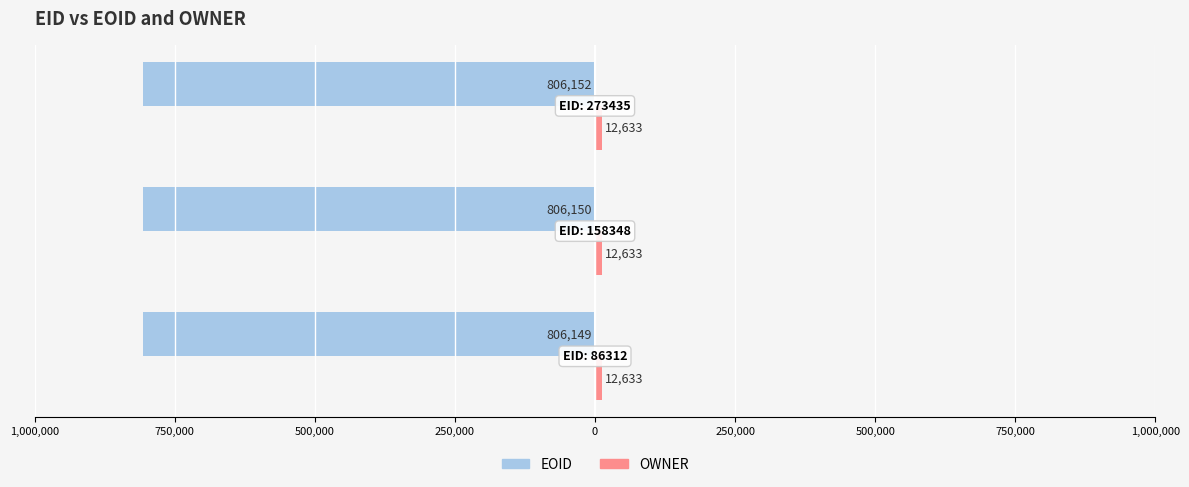

Reading left to right, transcribe all the data shown in this chart.

EOID: -806149.0	-806150.0	-806152.0
OWNER: 0.3	0.3	0.3